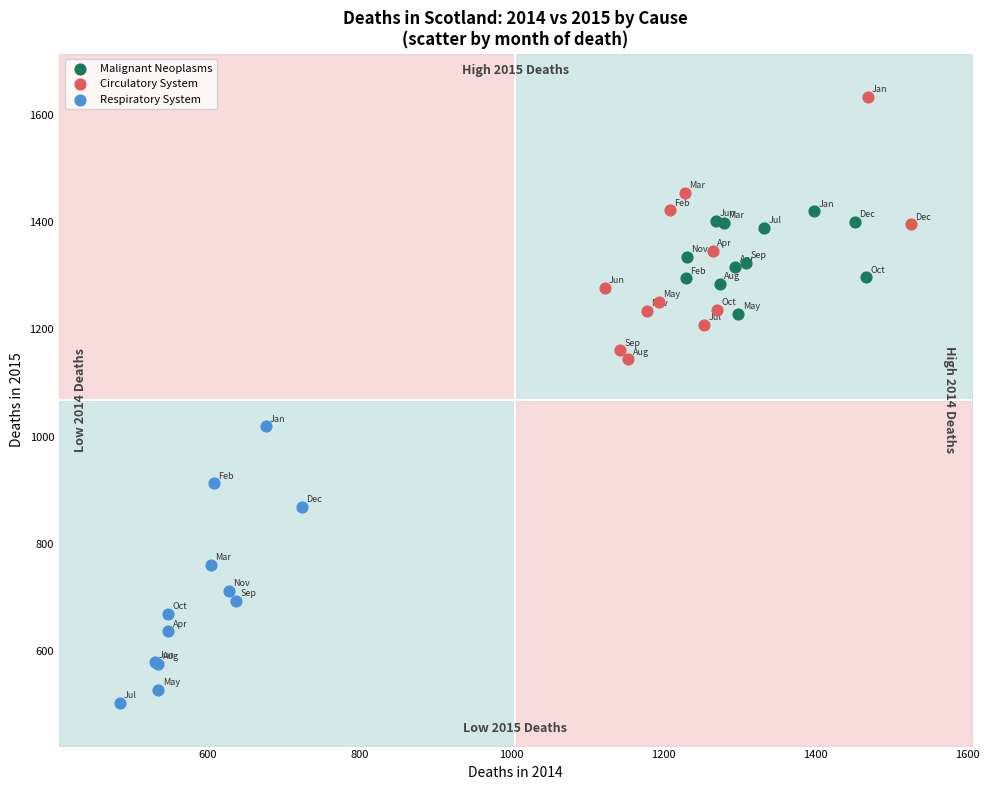

Which series contains the highest Y value?

Circulatory System